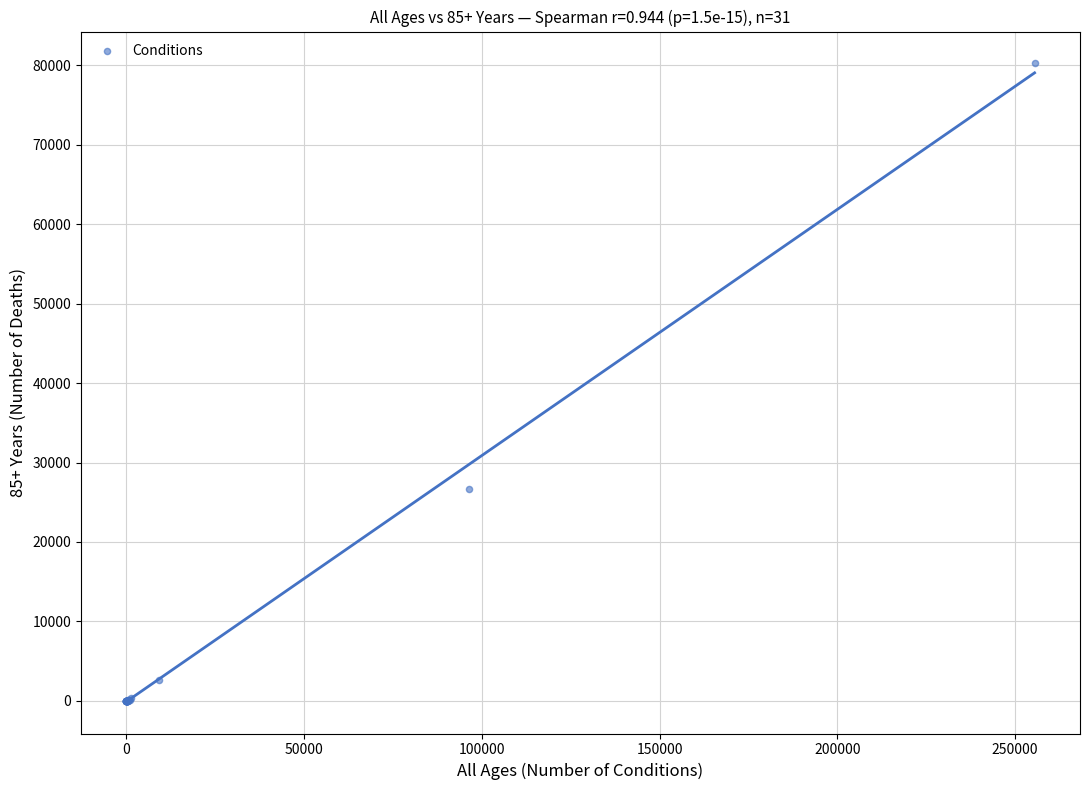

What Y value in the scatter plot is closest to 40128?

26626